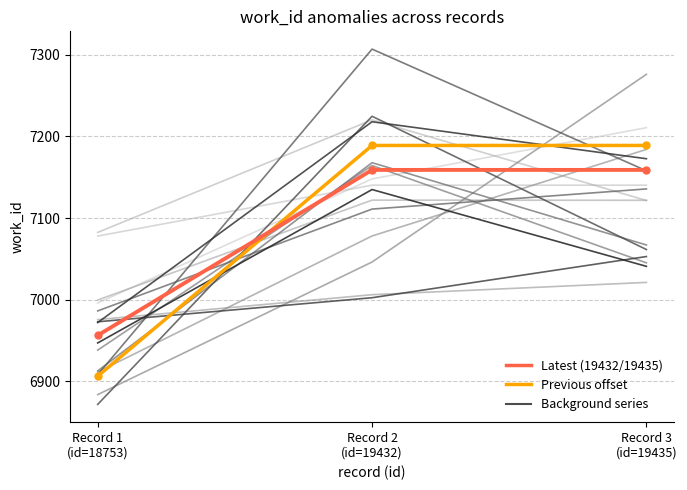

What is the highest value of the Latest (id=19435 group) series?

7159.0